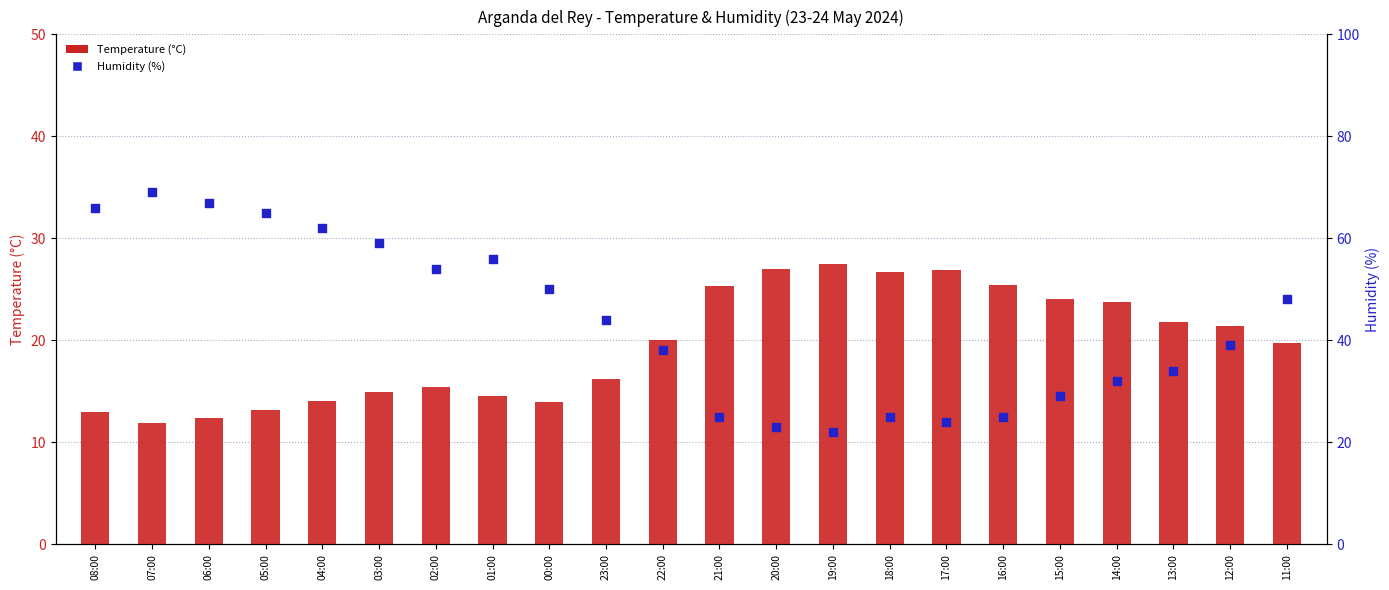

Is the value of Humidity (%) at 08:00 greater than the value of Temperature (°C) at 21:00?

Yes